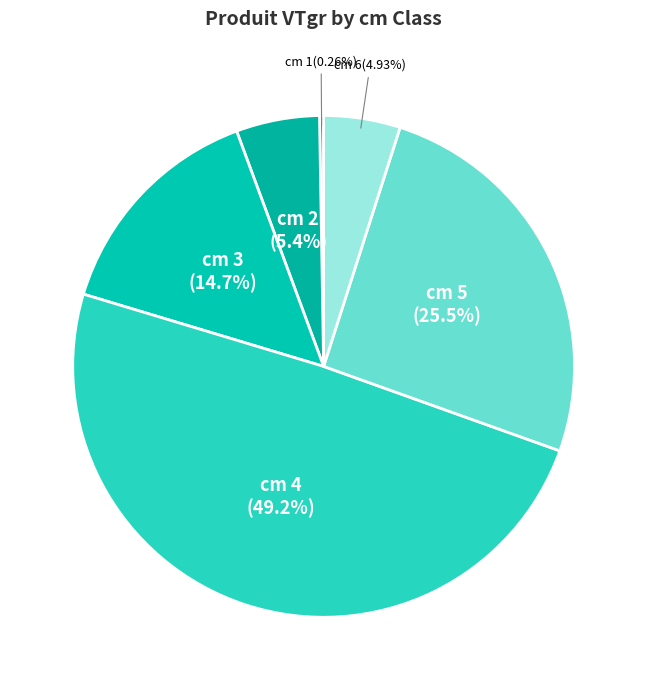

Which category has the biggest portion of the pie?

cm 4